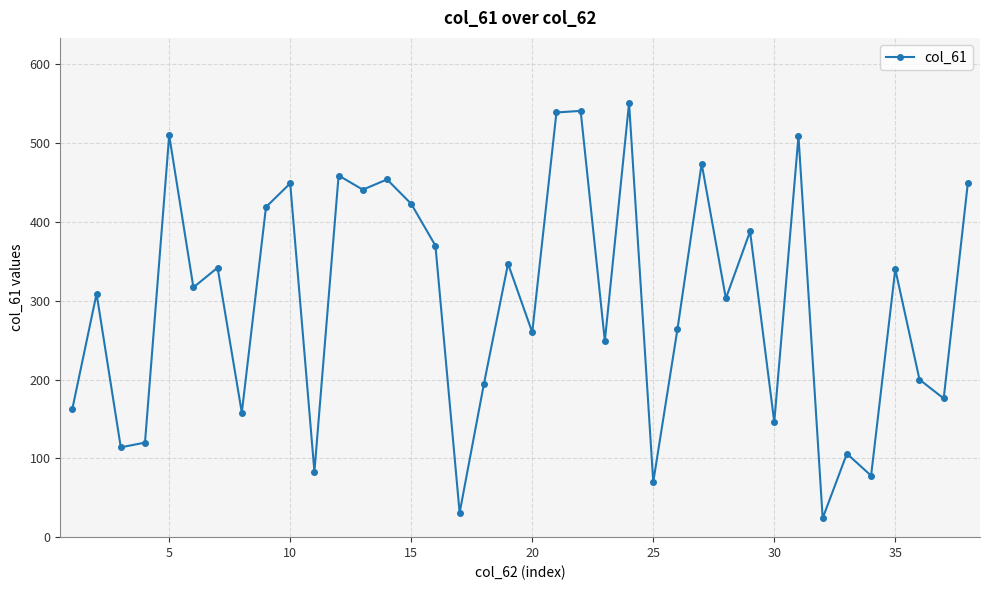

What is the minimum value shown in the chart?

24